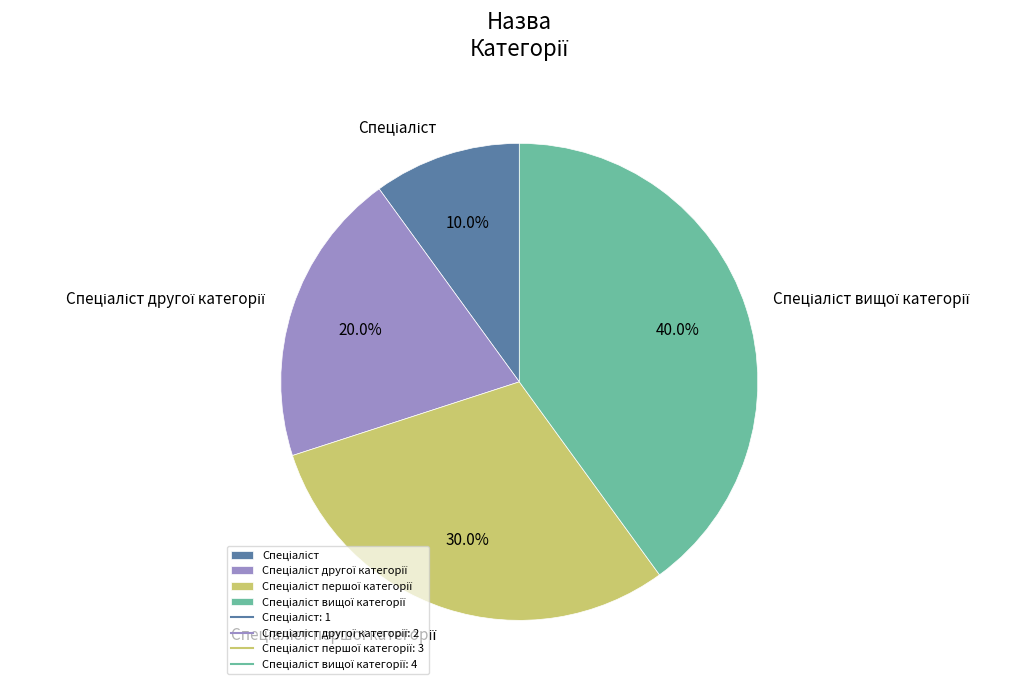

Is there a majority slice in this chart?

No